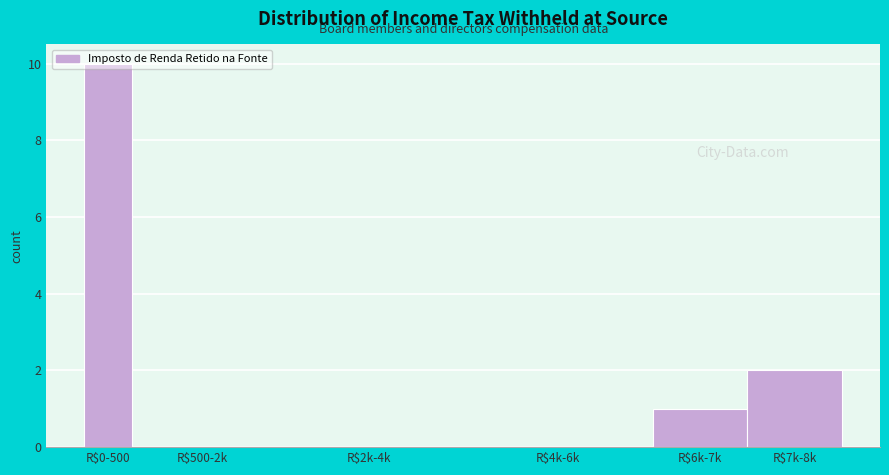

What is the maximum value shown in the chart?

10